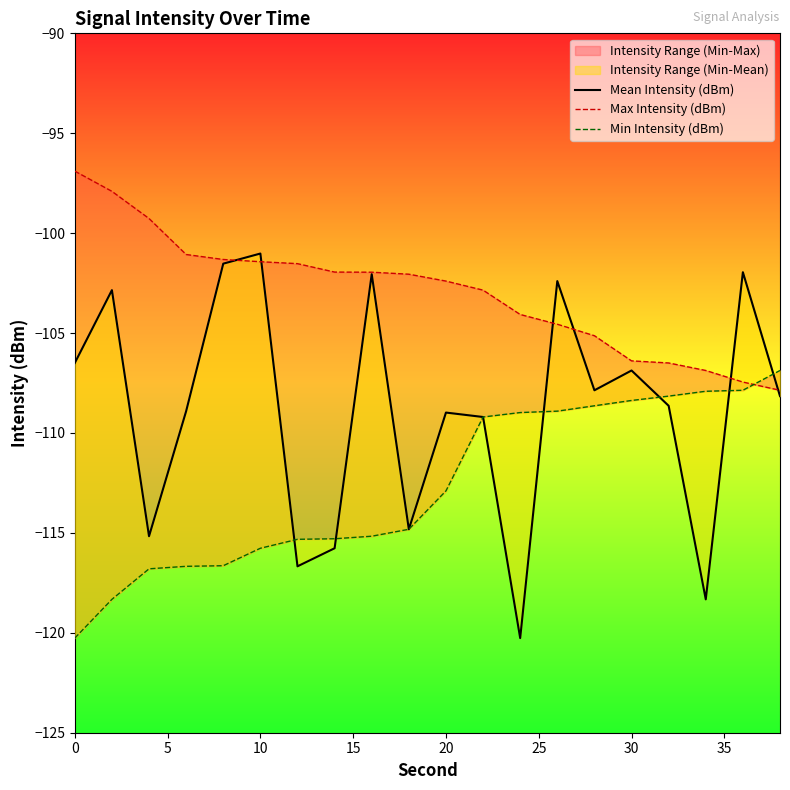

How many intersections are there between Mean Intensity (dBm) and Min Intensity (dBm)?

6